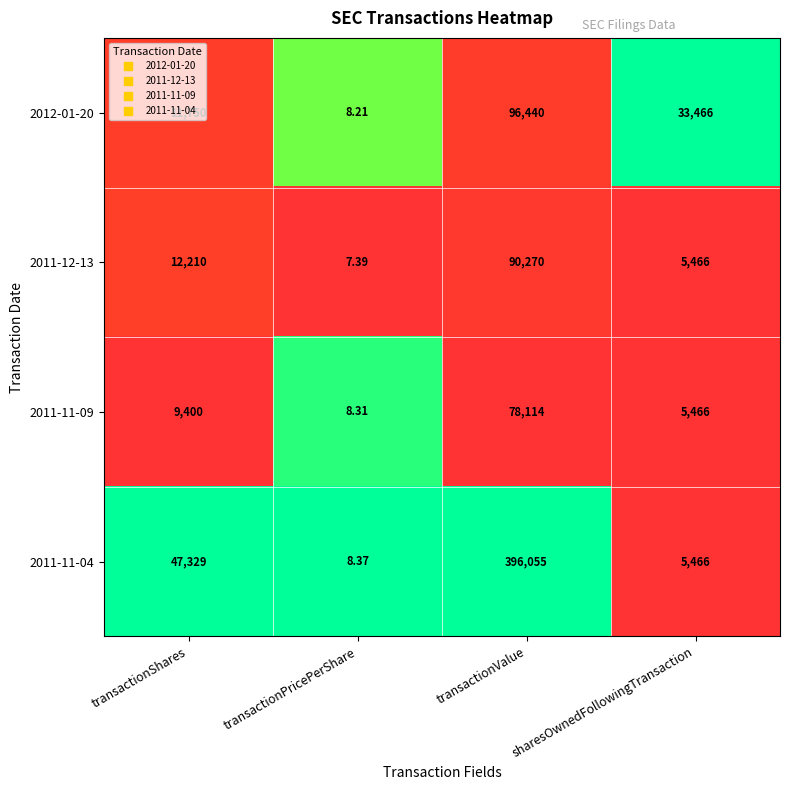

At which label does 2011-12-13 reach its peak?

transactionValue